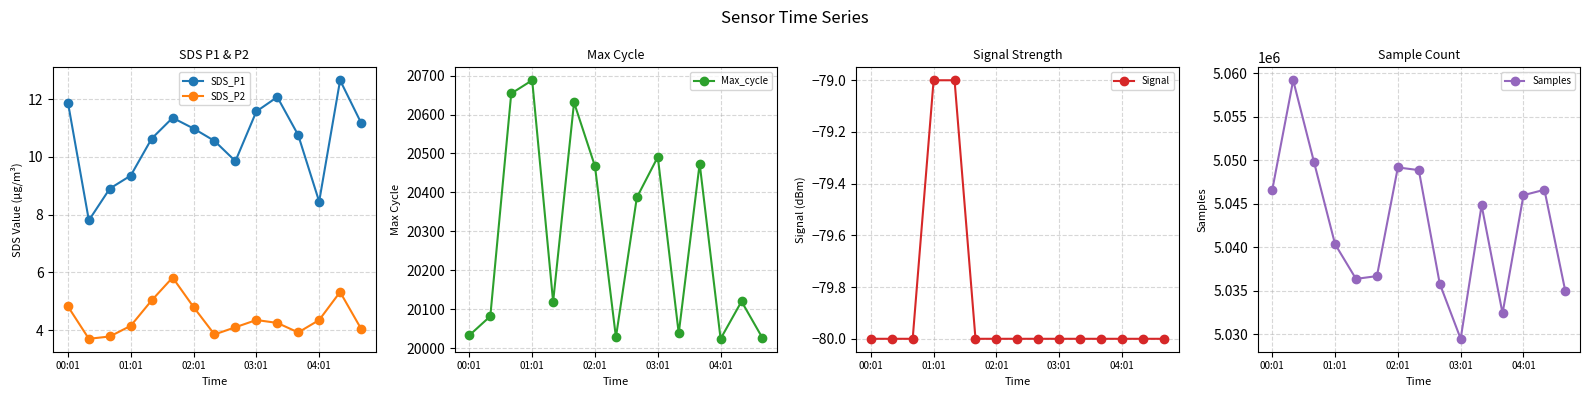

What is the highest value of the SDS_P1 series?

12.7